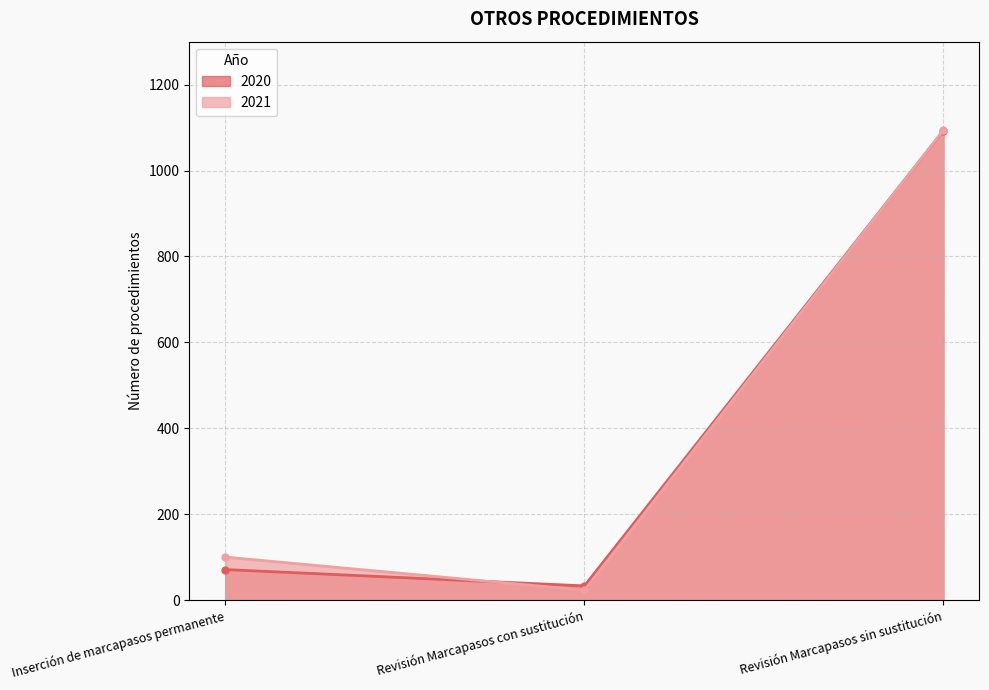

At which label does 2020 reach its minimum?

Revisión Marcapasos con sustitución